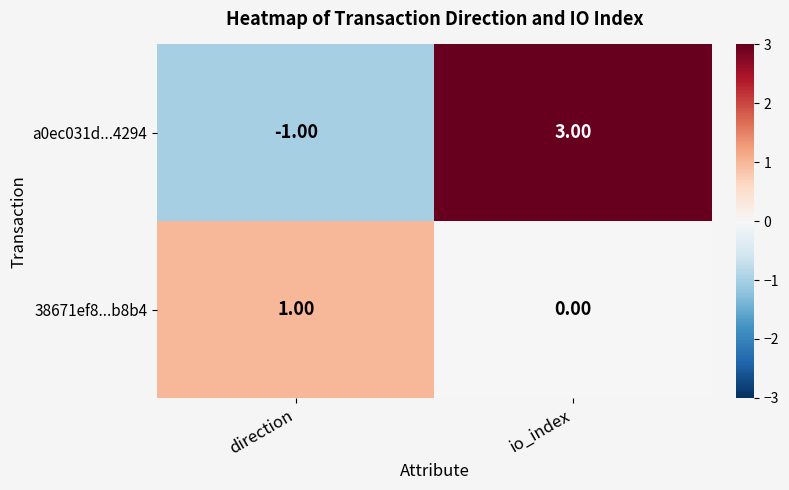

List the series in order of their peak value, highest first.

a0ec031d...4294, 38671ef8...b8b4